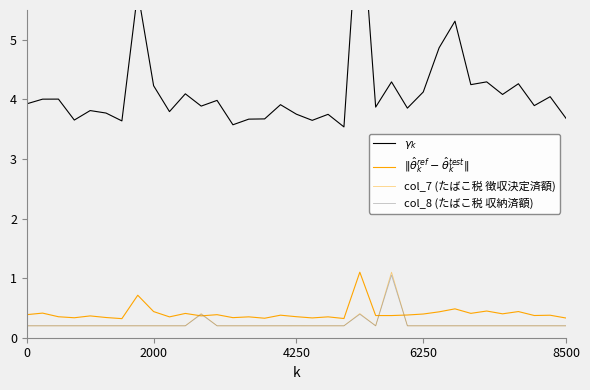

Between 10 and 27, which series saw the biggest shift?

$\gamma_k$